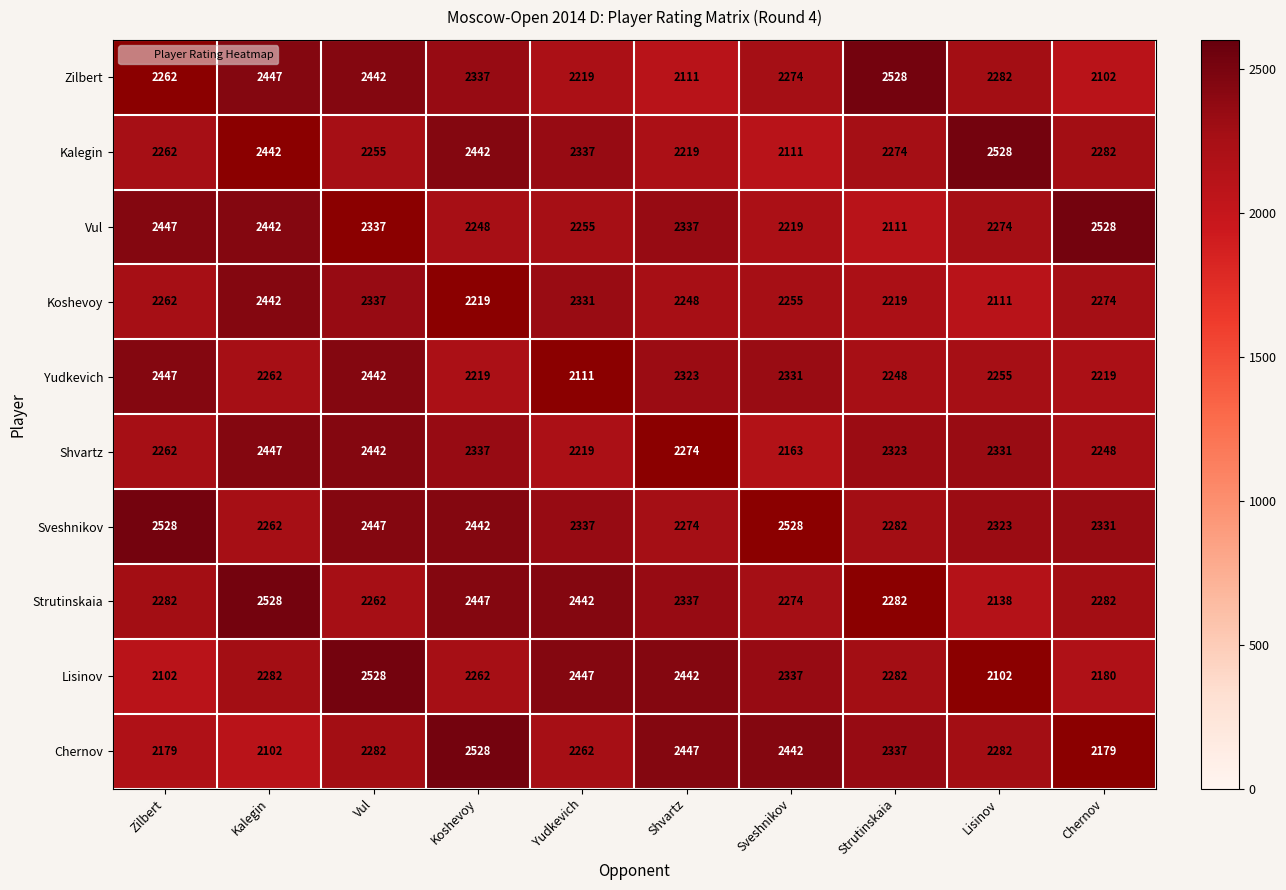

Is the value of Kalegin at Vul greater than the value of Strutinskaia at Vul?

No